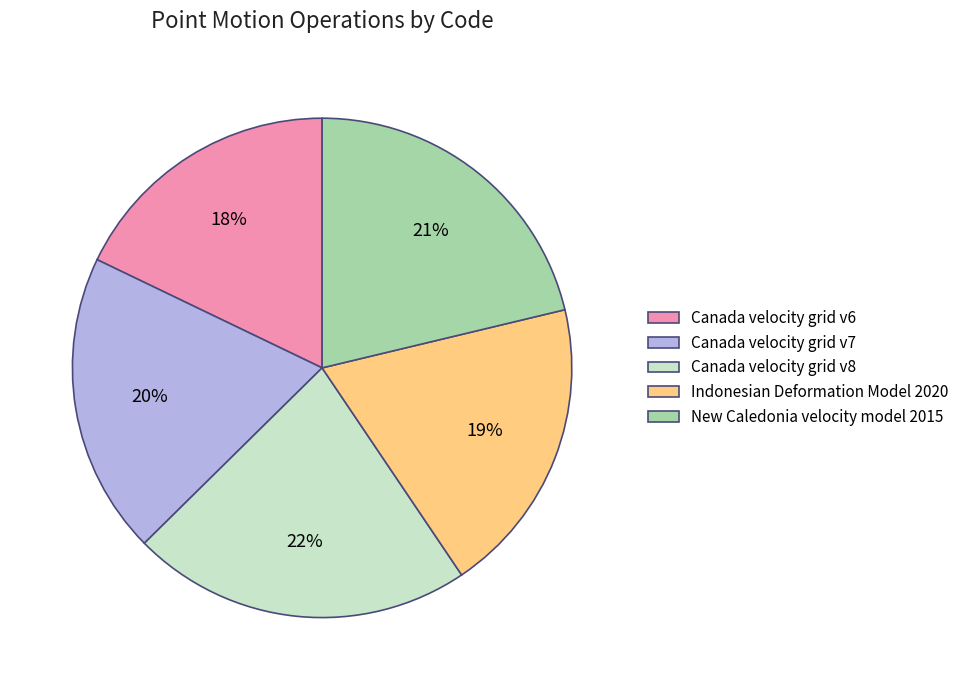

Is there a majority slice in this chart?

No